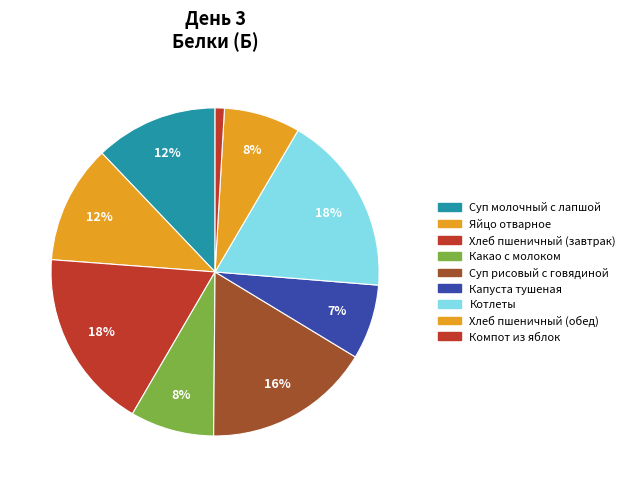

To the nearest percent, what is the average slice percentage?

11%